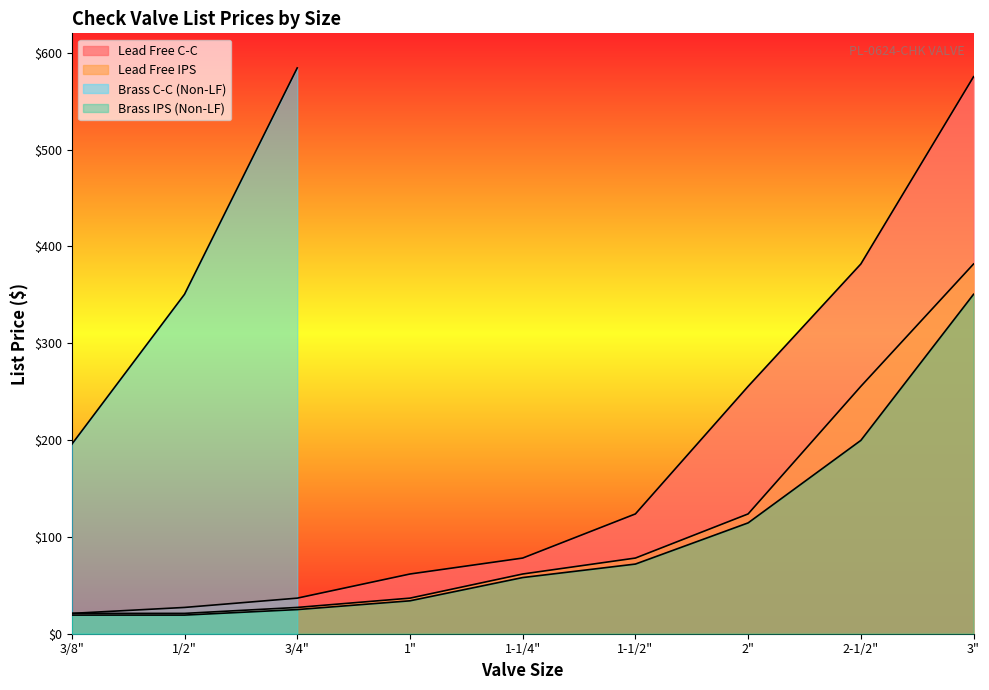

True or false: Lead Free IPS has more than 1 interior local peaks.

False